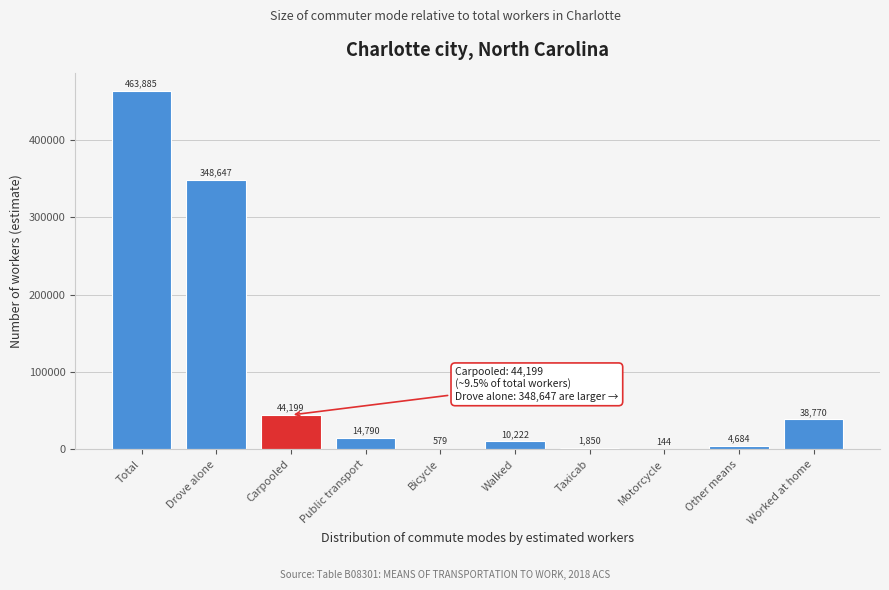

Reading left to right, extract all data points from this chart.

Total=463885	Drove alone=348647	Carpooled=44199	Public transport=14790	Bicycle=579	Walked=10222	Taxicab=1850	Motorcycle=144	Other means=4684	Worked at home=38770